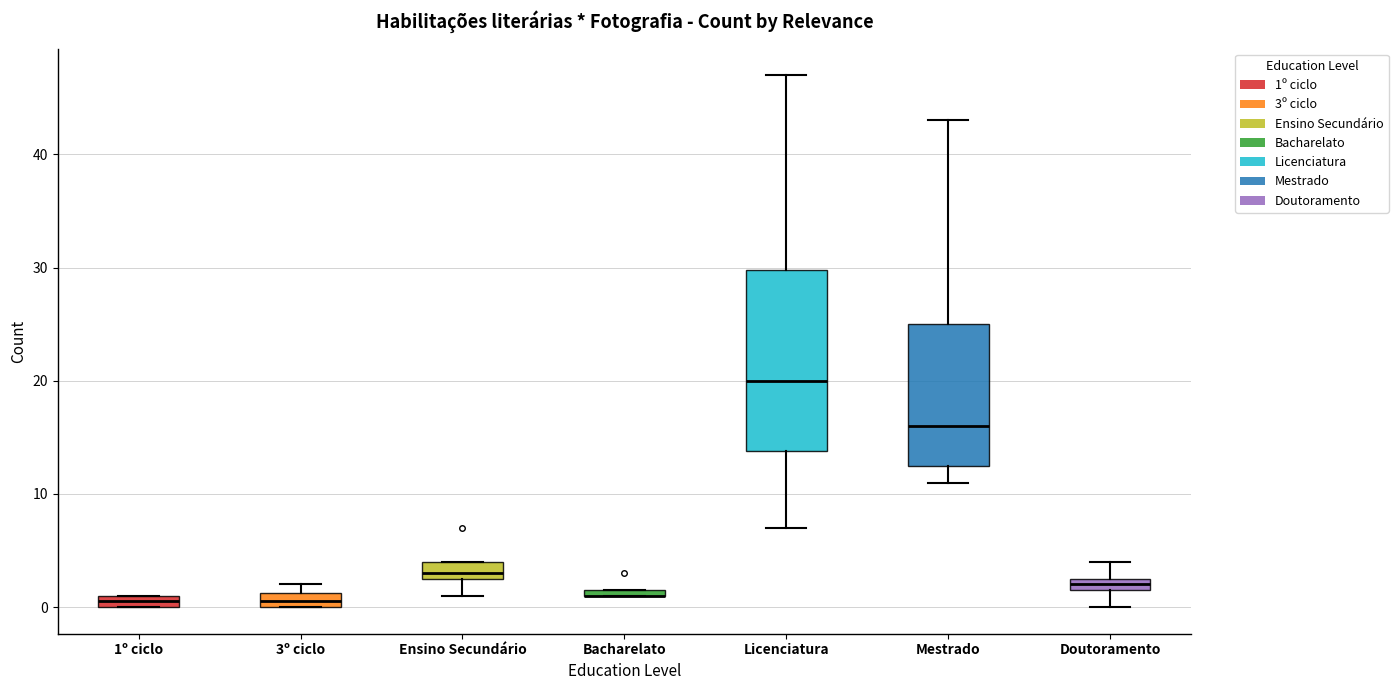

Where is the lower edge of the box for Doutoramento on the y-axis? The values are not printed on the chart, so give them approximately, as read against the axis.

2